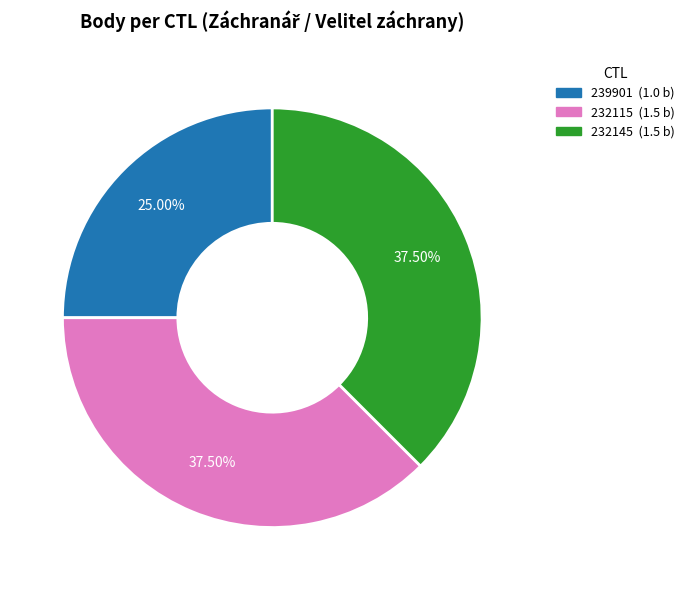

Is there a majority slice in this chart?

No